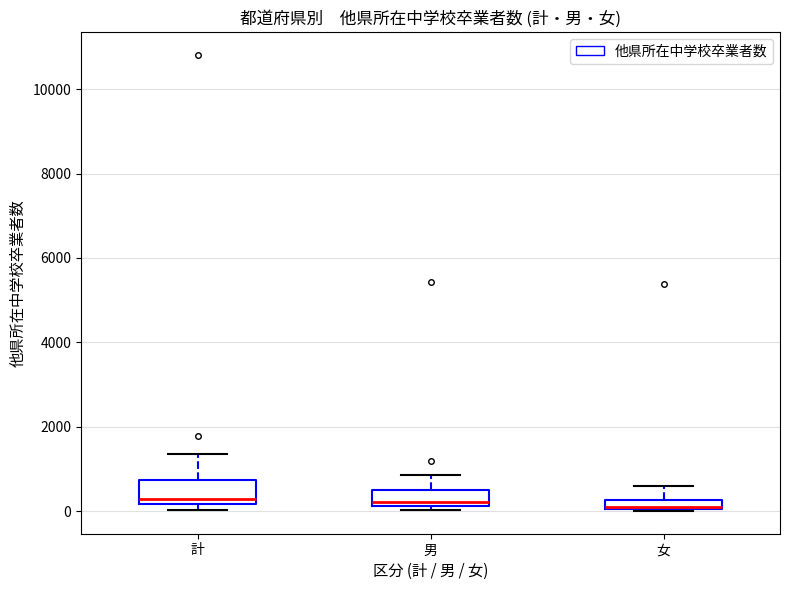

Where is the lower edge of the box for 男 on the y-axis? The values are not printed on the chart, so give them approximately, as read against the axis.

200